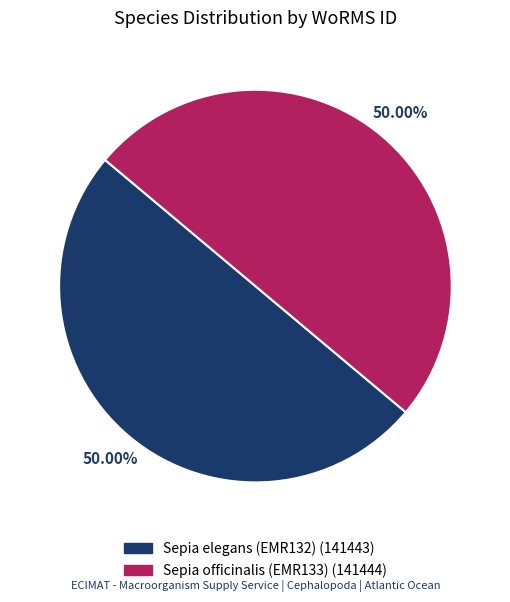

Combined, do Sepia elegans (EMR132) and Sepia officinalis (EMR133) account for over 50%?

Yes